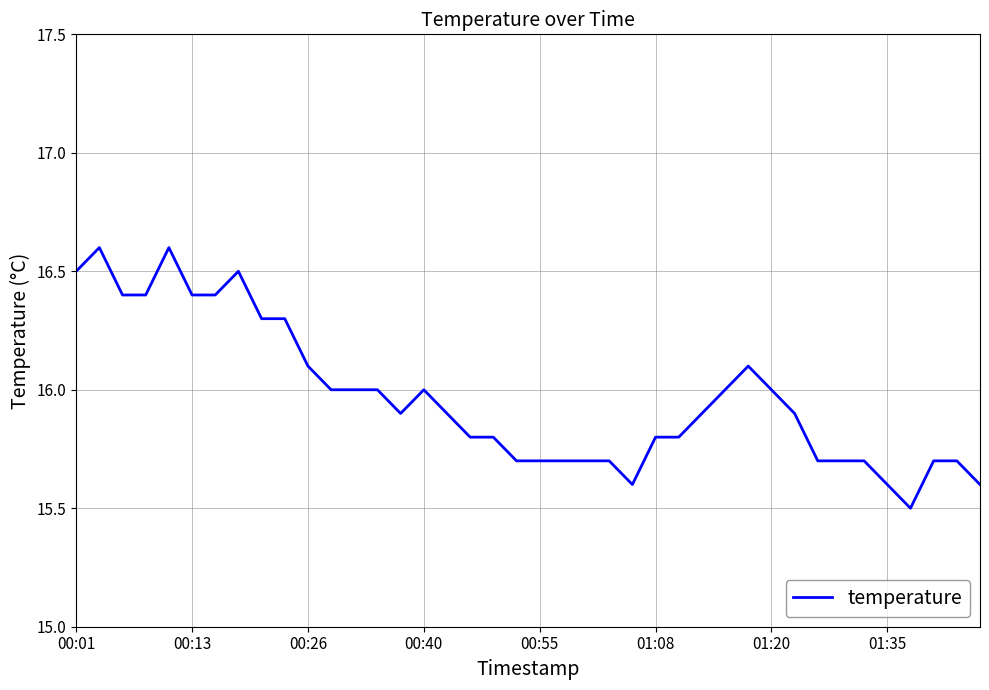

What is the difference between the maximum and minimum values?

1.1